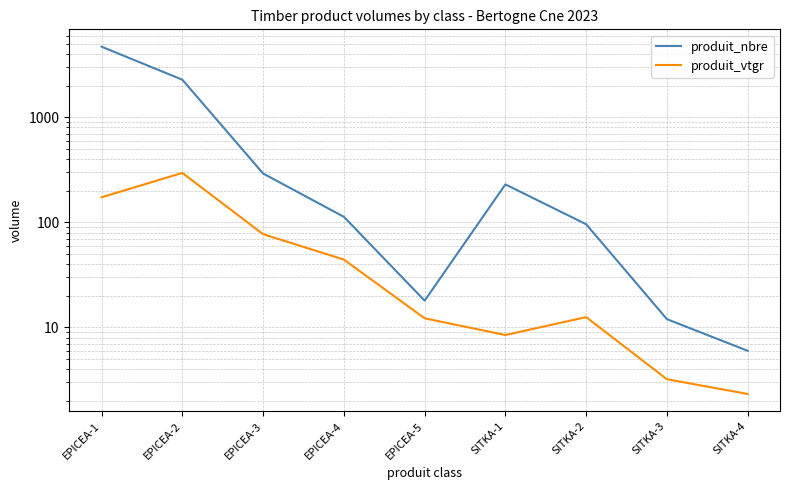

Rank the series by their maximum value, from highest to lowest.

produit_nbre, produit_vtgr